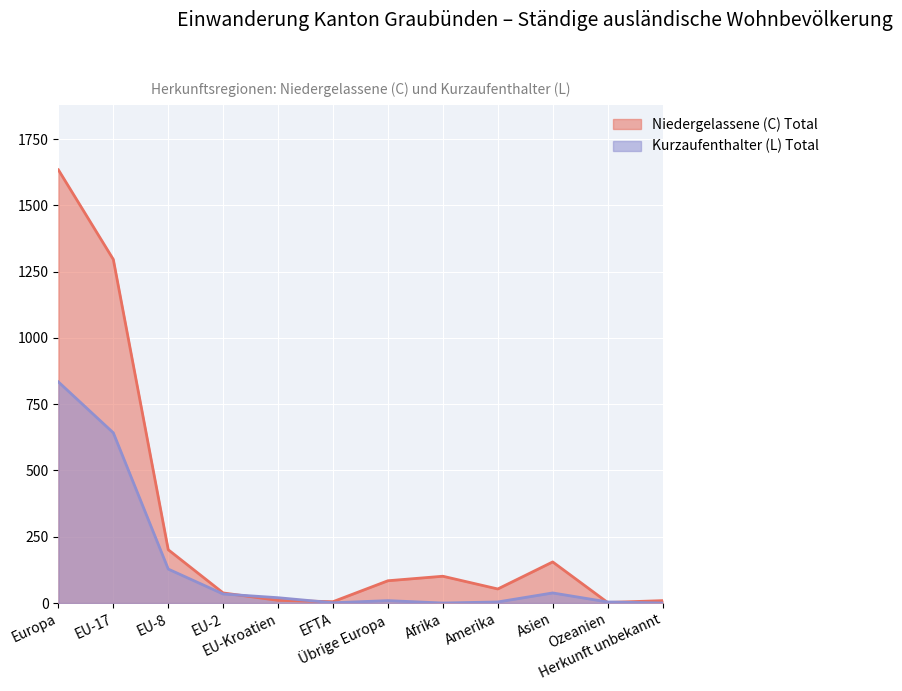

Reading left to right, transcribe all the data shown in this chart.

Niedergelassene (C) Total: Europa=1634	EU-17=1296	EU-8=201	EU-2=38	EU-Kroatien=10	EFTA=5	Übrige Europa=84	Afrika=101	Amerika=53	Asien=155	Ozeanien=2	Herkunft unbekannt=9
Kurzaufenthalter (L) Total: Europa=834	EU-17=642	EU-8=128	EU-2=34	EU-Kroatien=20	EFTA=1	Übrige Europa=9	Afrika=0	Amerika=4	Asien=38	Ozeanien=4	Herkunft unbekannt=0